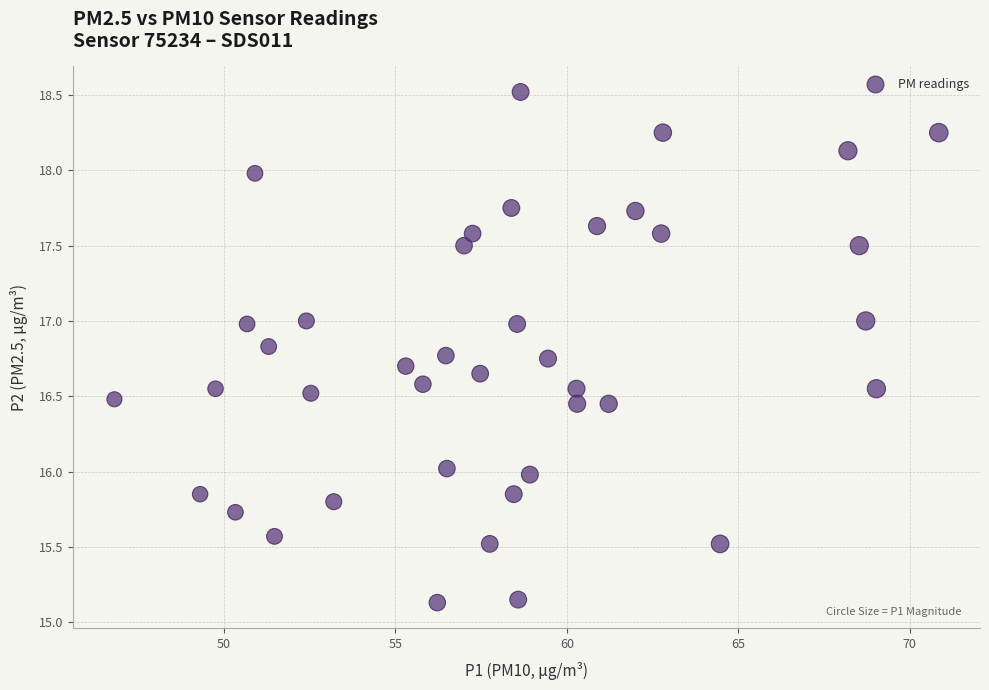

What is the range of X values (max minus min)?

24.0